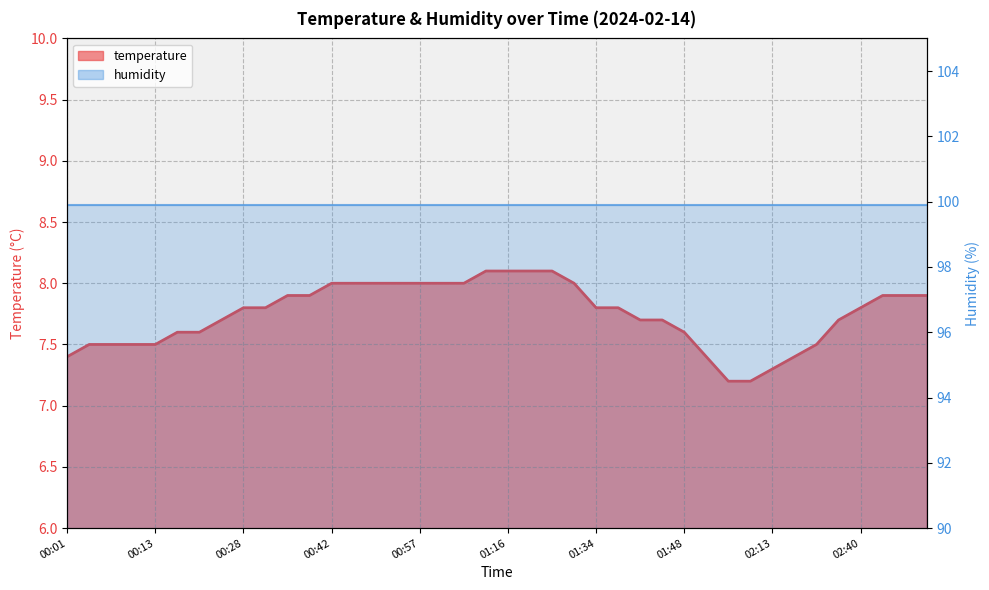

What is the difference between the maximum and minimum values?

0.9